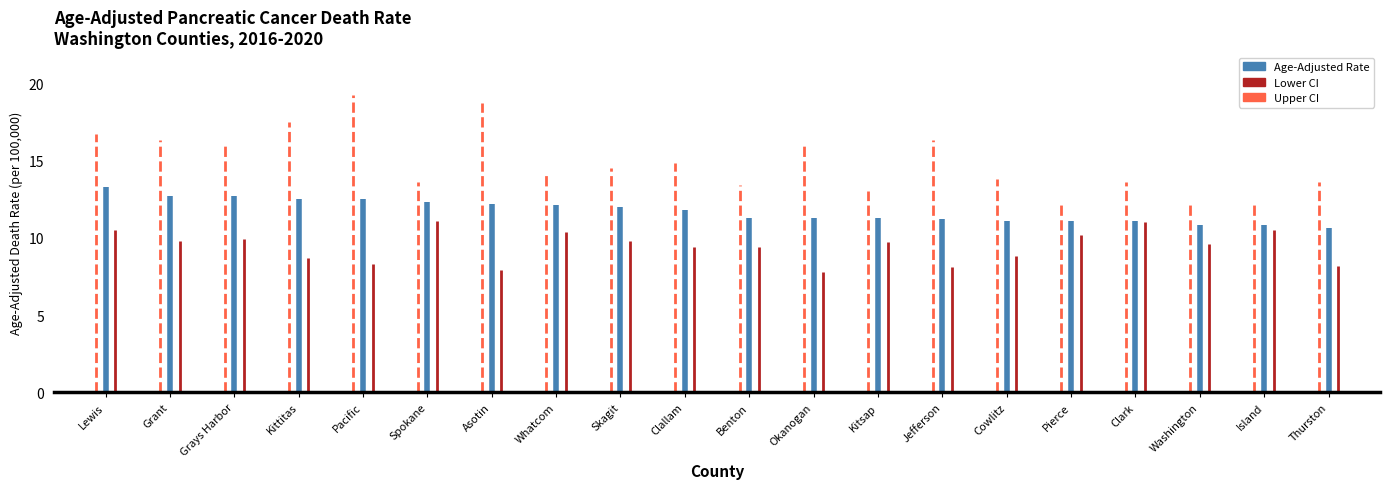

Is the value of Upper CI at Grant greater than the value of Lower CI at Lewis?

Yes